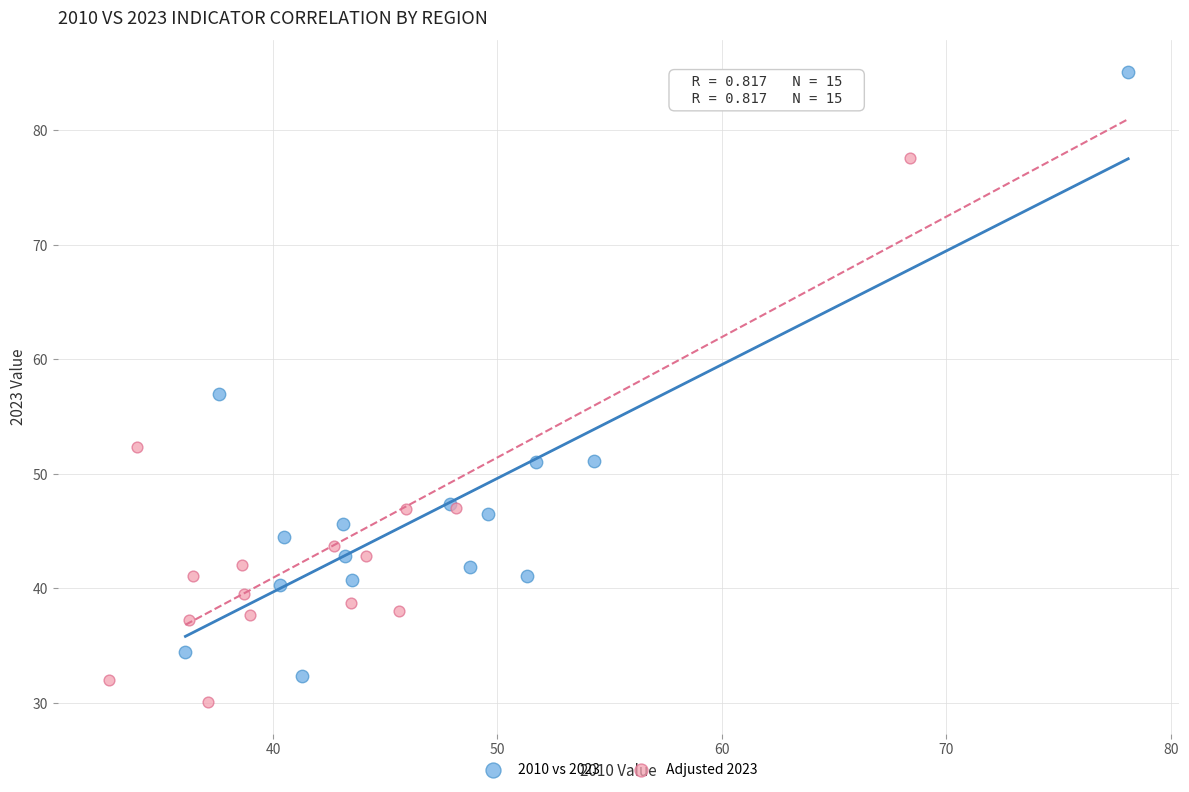

Which series has the largest Y range (max minus min)?

2010 vs 2023